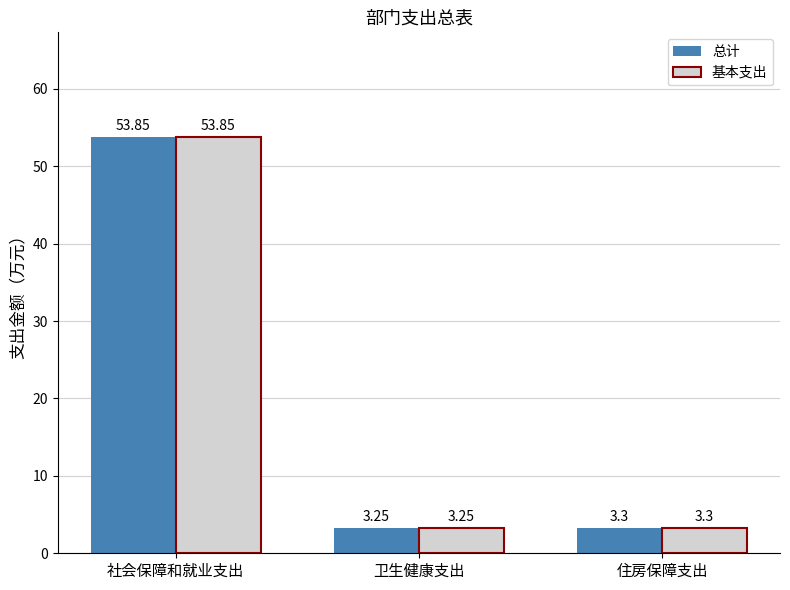

How many distinct data groups are displayed?

2